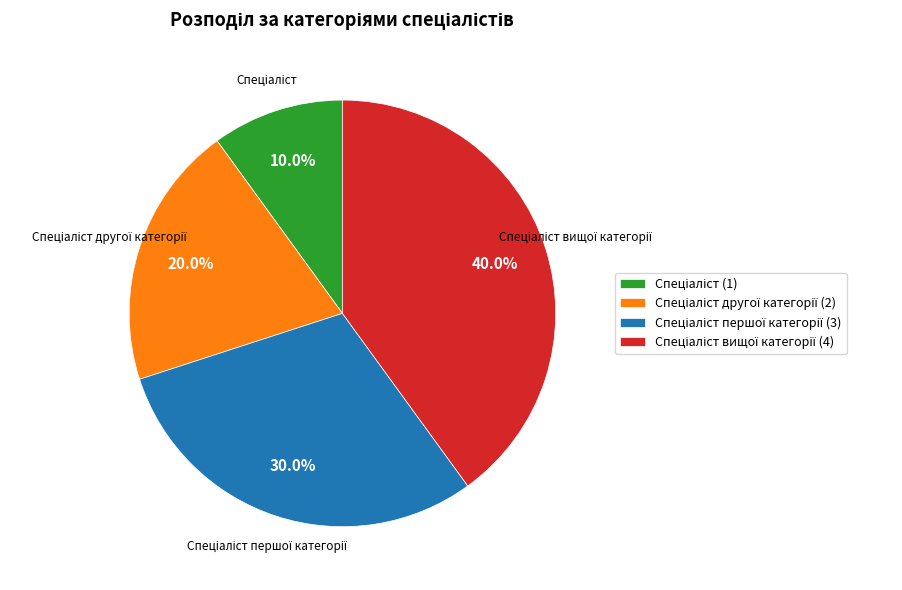

Is there a majority slice in this chart?

No